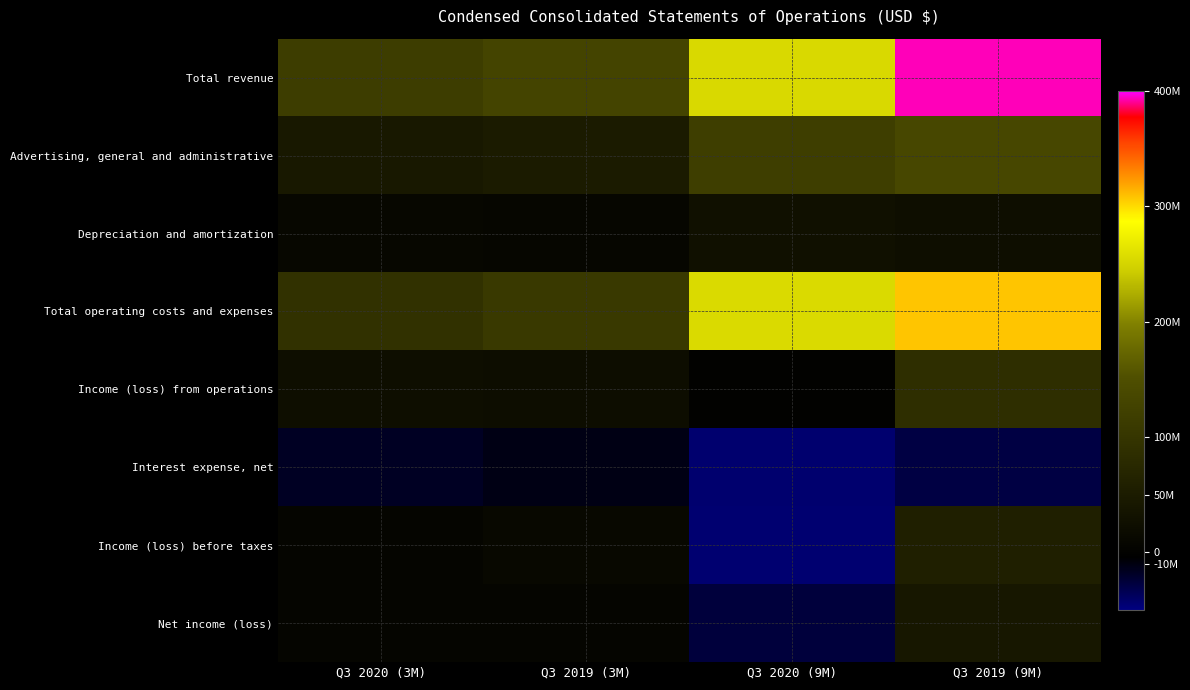

Which series changed the most between Q3 2020 (3M) and Q3 2019 (3M)?

Total operating costs and expenses